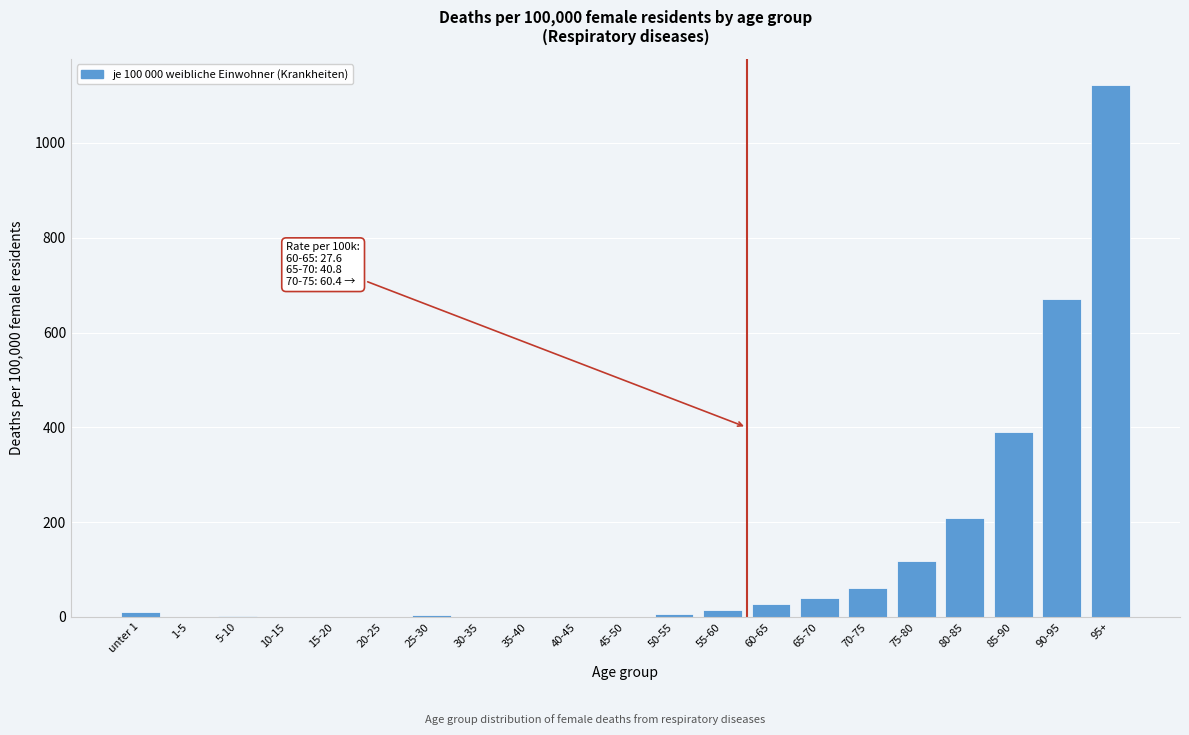

What is the greatest value displayed?

1121.3